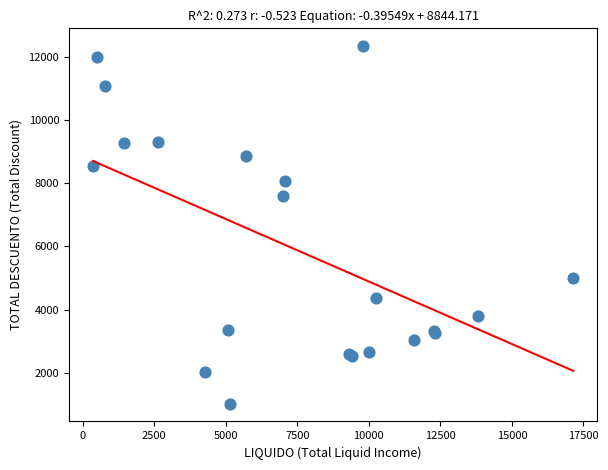

What Y value in the scatter plot is closest to 6680?

7599.1